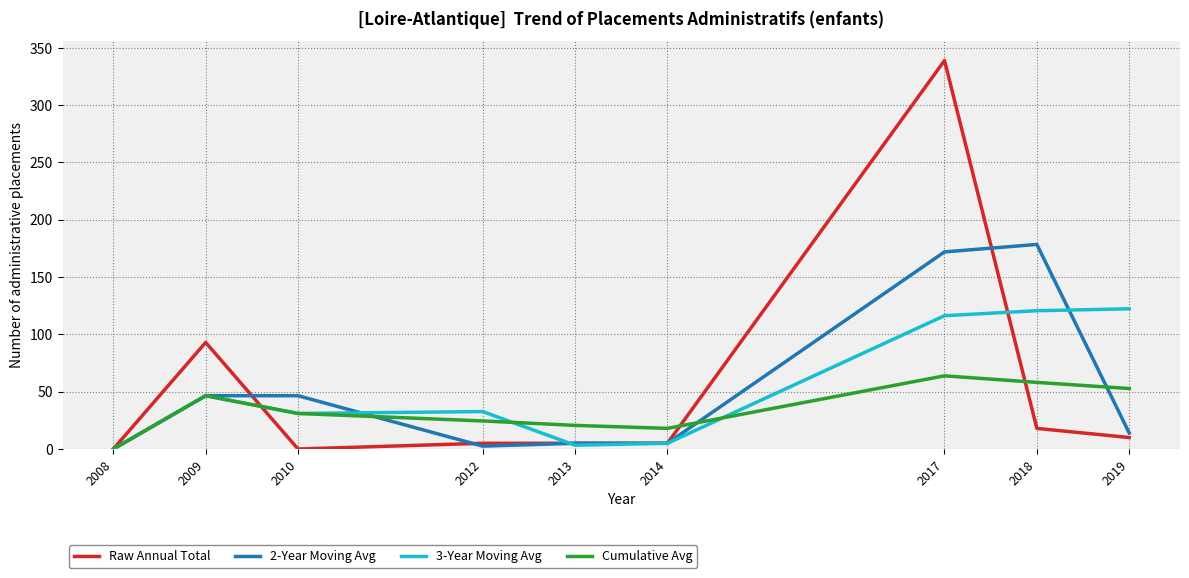

Between 2008 and 2010, which series saw the biggest shift?

2-Year Moving Avg